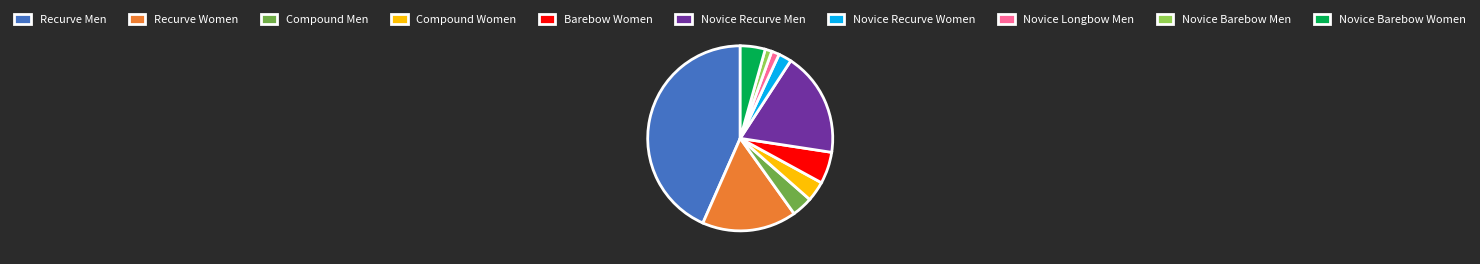

Between Compound Women and Novice Barebow Women, which is larger?

Novice Barebow Women